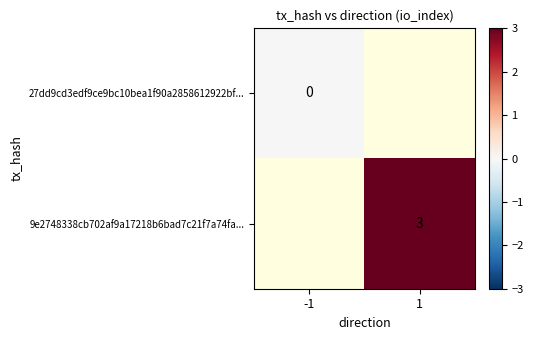

The value of 9e2748338cb702af9a17218b6bad7c21f7a74fa... at 1 is 2. True or false?

False